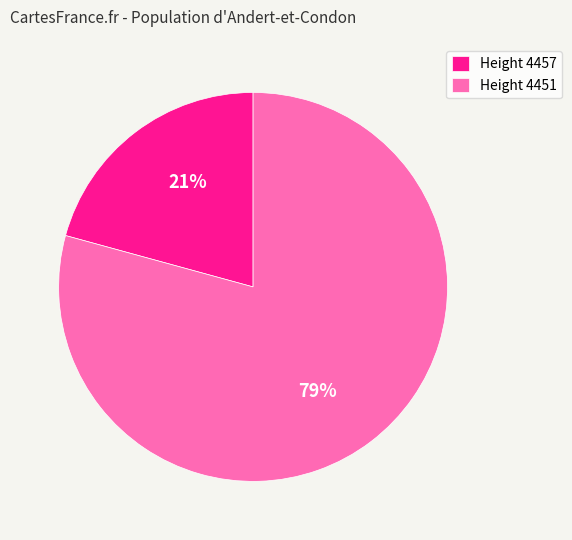

How many segments does this pie chart have?

2